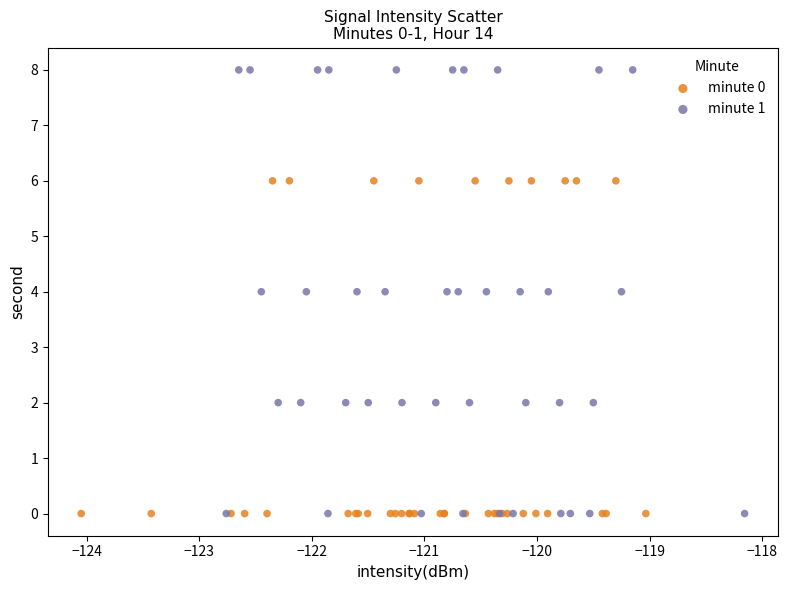

What are all the series names shown in the legend?

minute 0, minute 1